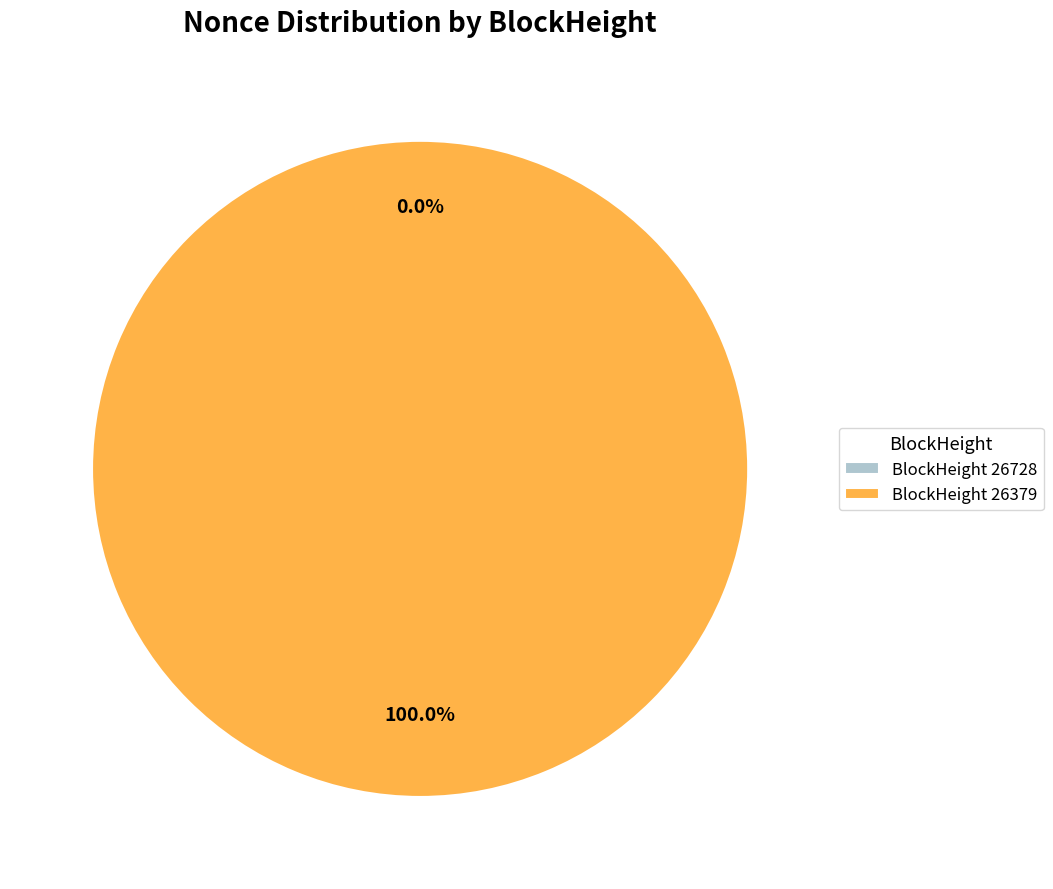

Is it true that 26728 is 0% of the pie?

True